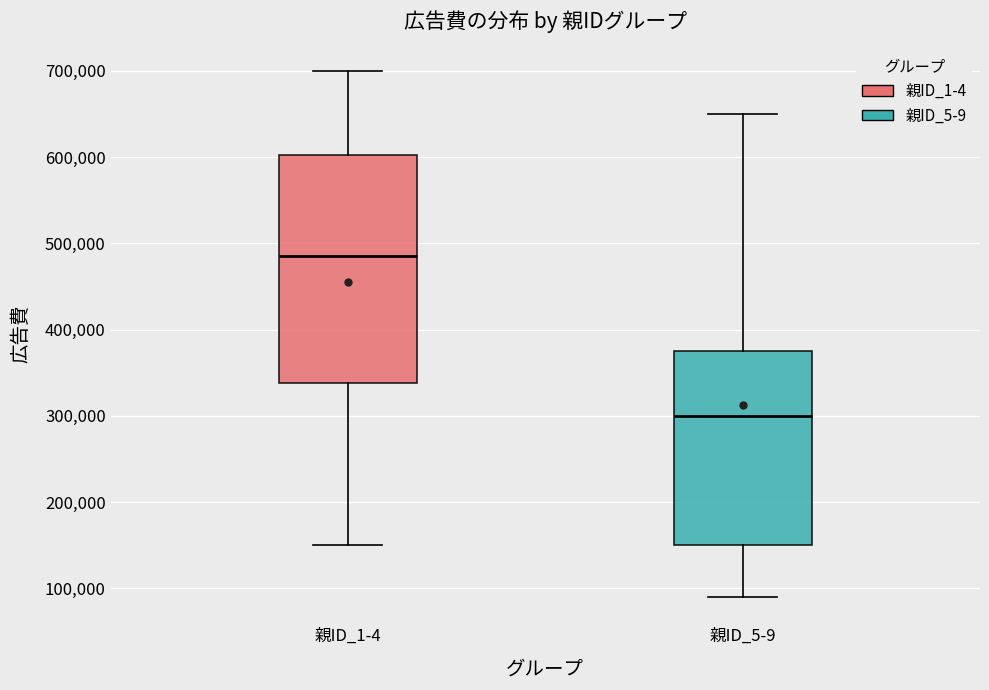

Where is the upper edge of the box for 親ID_5-9 on the y-axis? The values are not printed on the chart, so give them approximately, as read against the axis.

380000